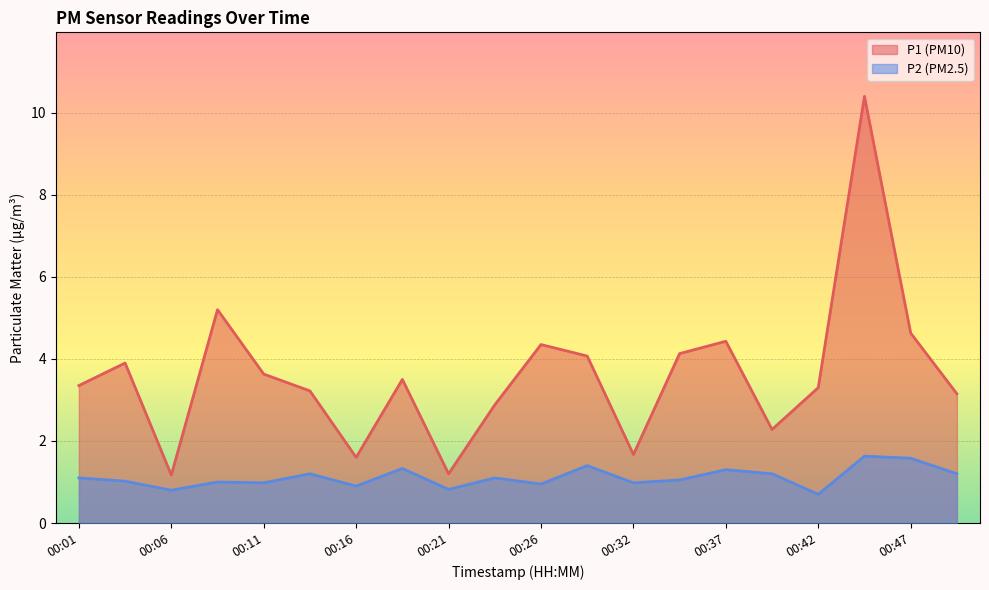

True or false: P2 has a value of 1.2 at 00:14.

True